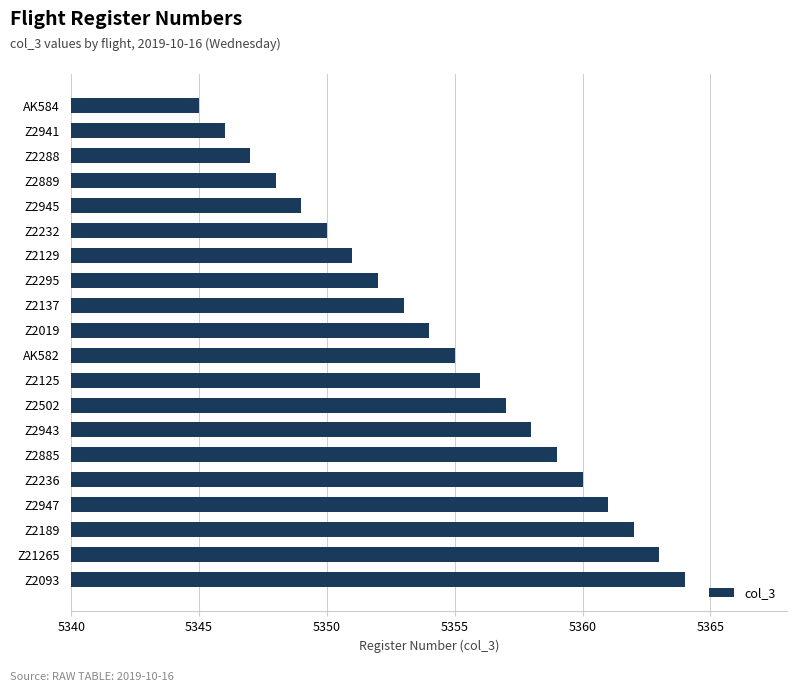

Reading top to bottom, list all the values displayed in this chart.

5345	5346	5347	5348	5349	5350	5351	5352	5353	5354	5355	5356	5357	5358	5359	5360	5361	5362	5363	5364